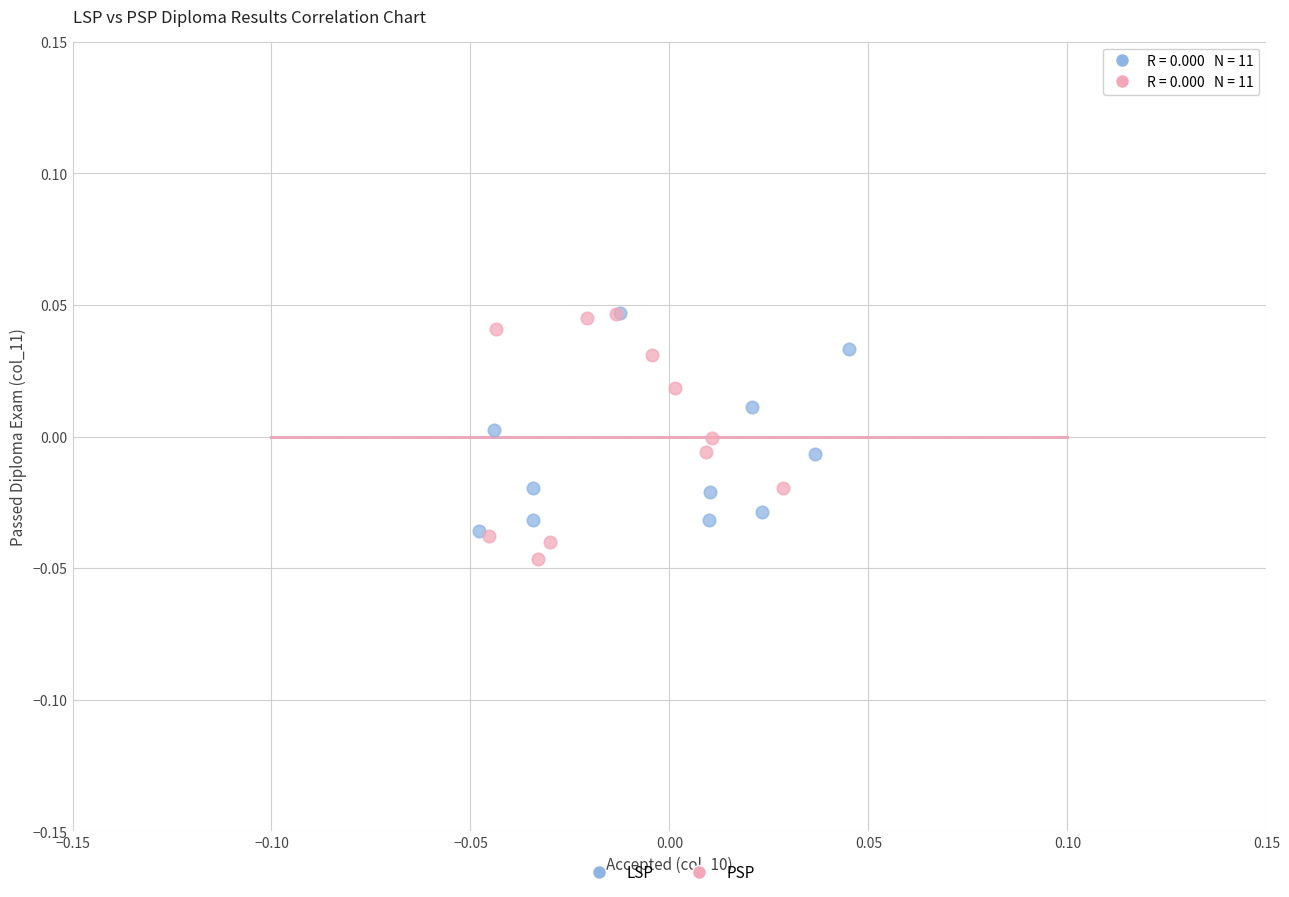

Which series has the largest Y range (max minus min)?

PSP